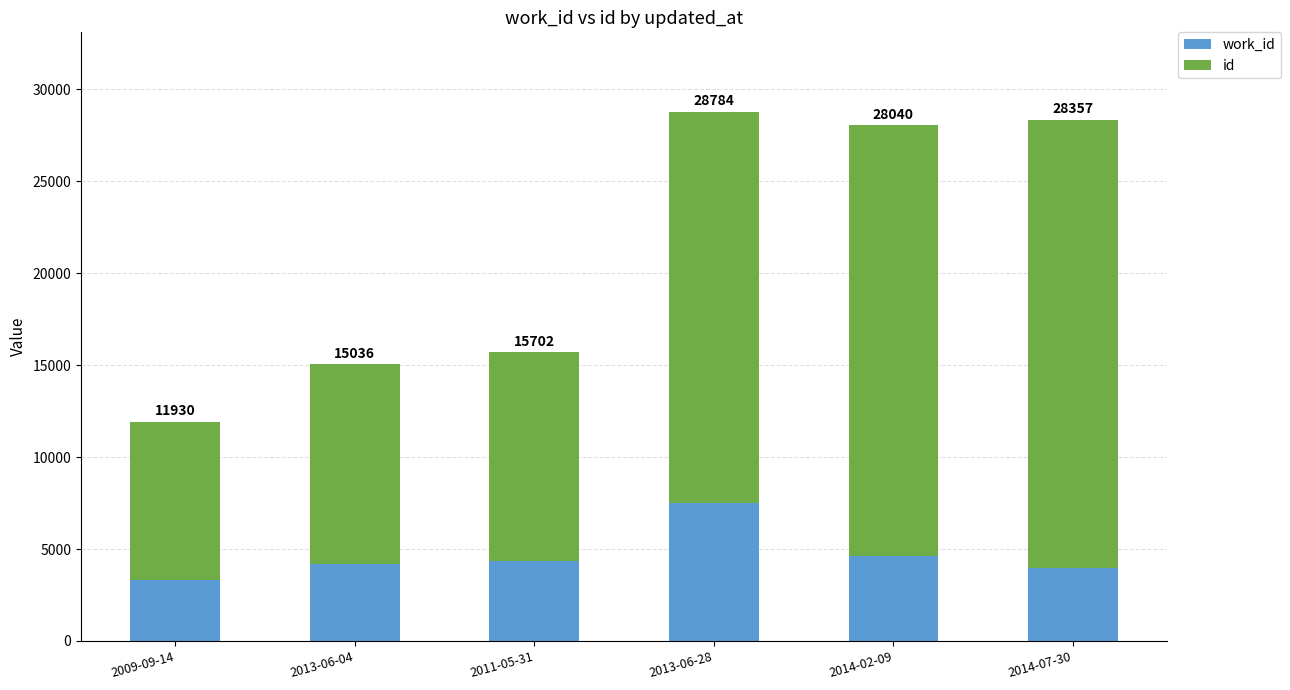

Are the bars horizontal?

No